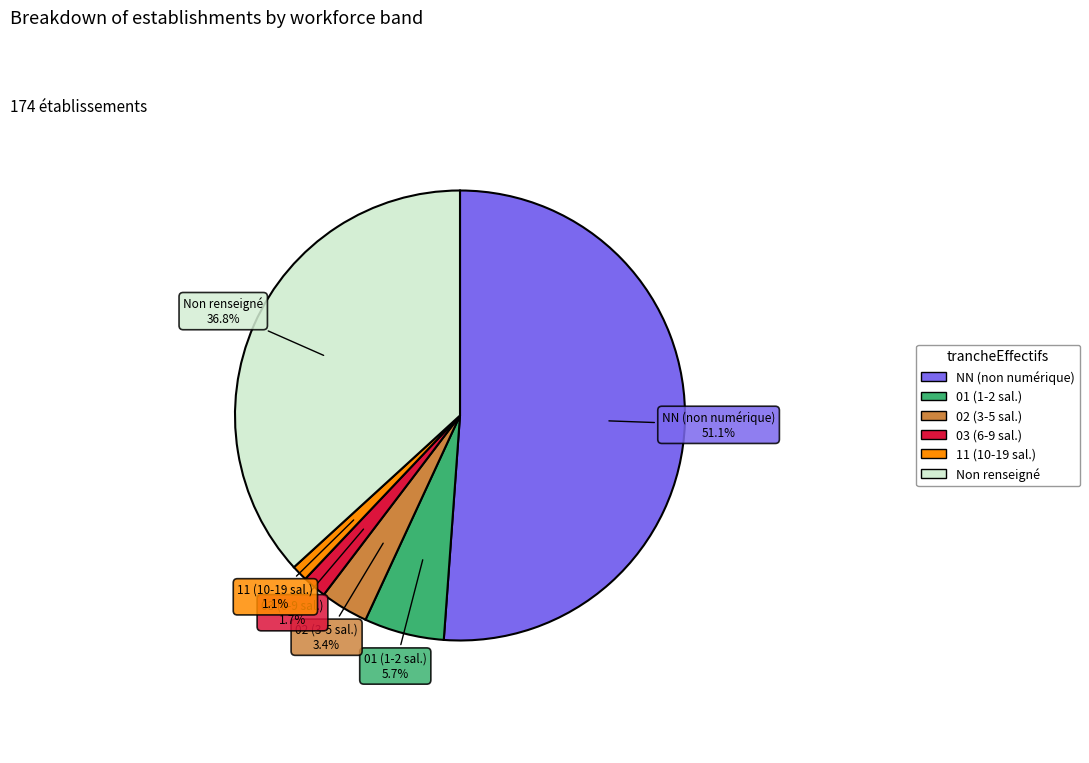

Is there any slice that represents more than half of the pie?

Yes